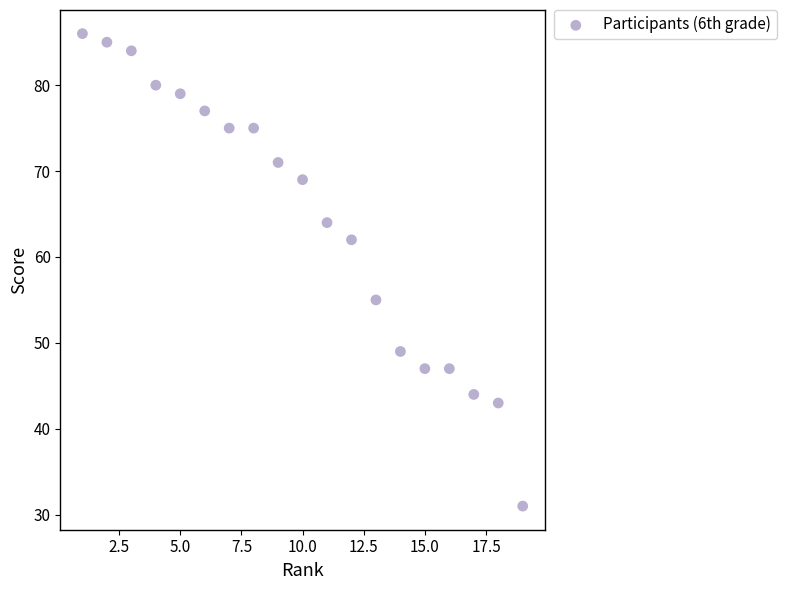

What is the range of X values (max minus min)?

18